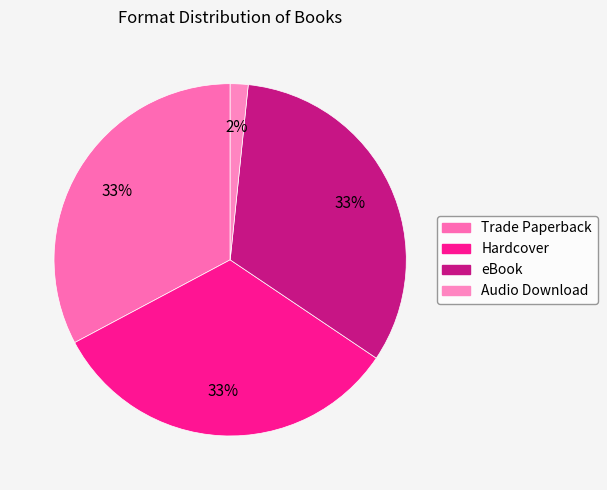

What is the largest slice in the pie chart?

Trade Paperback